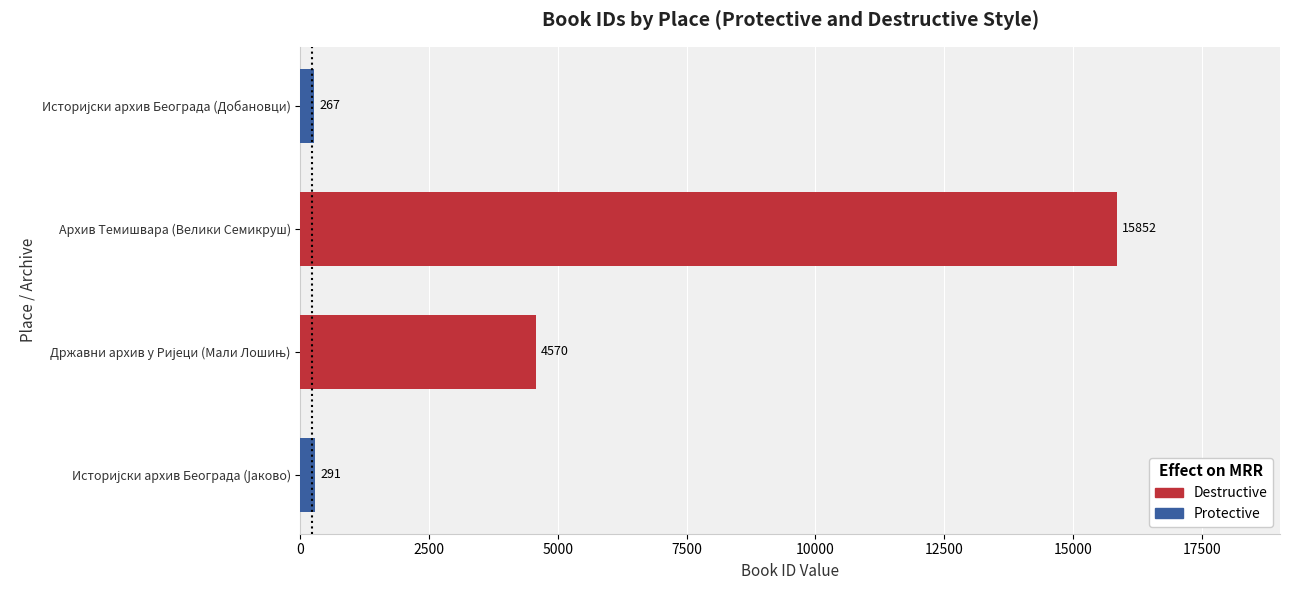

What is the greatest value displayed?

15852